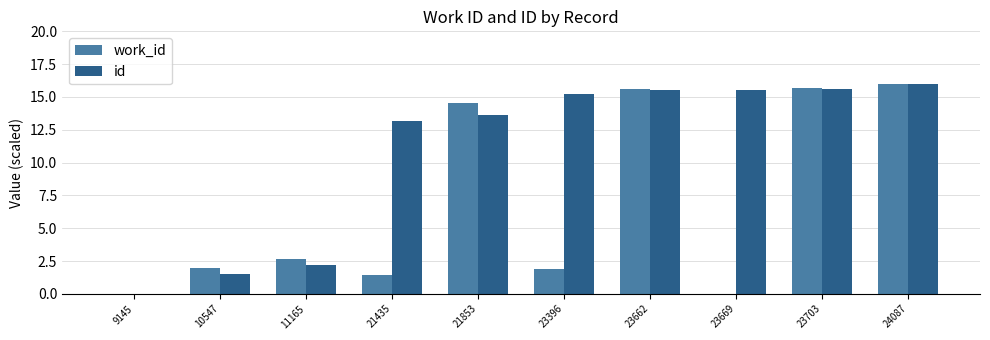

Which series changed the most between 10547 and 23703?

id